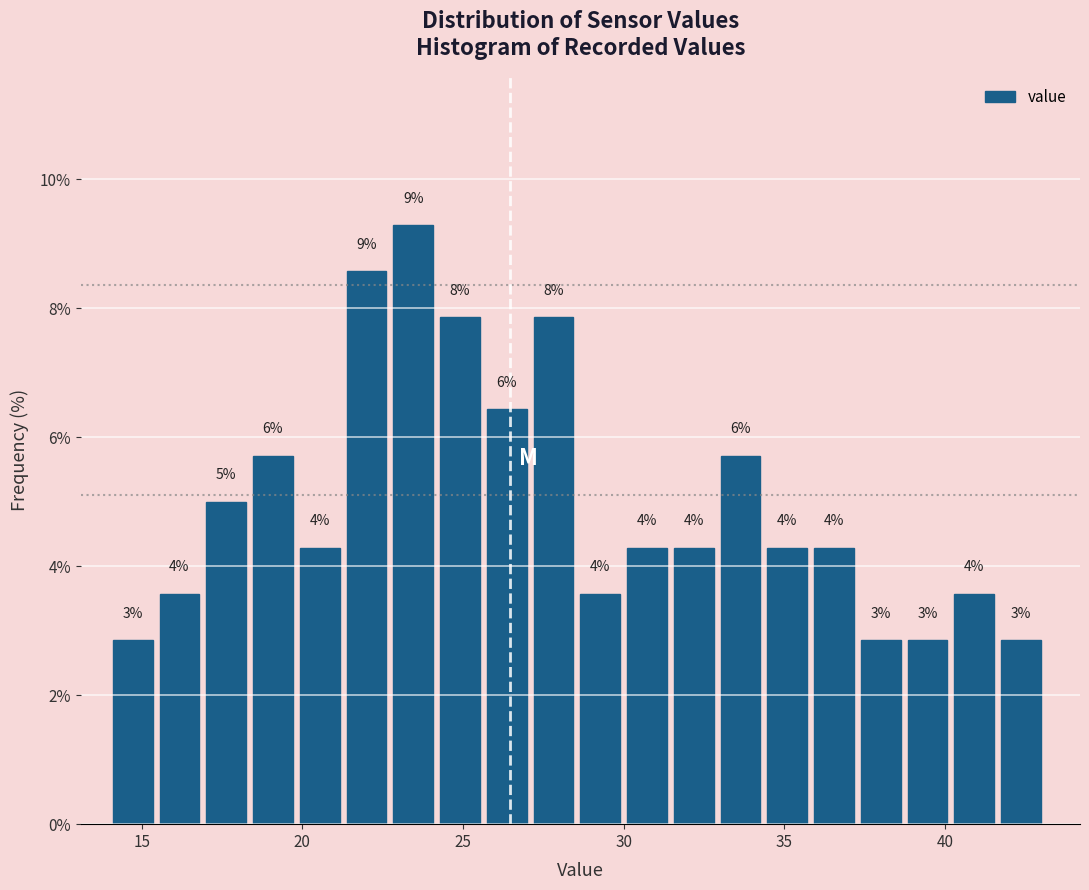

Read against the x-axis, roughly where is the centre of the tallest bar?

23.5